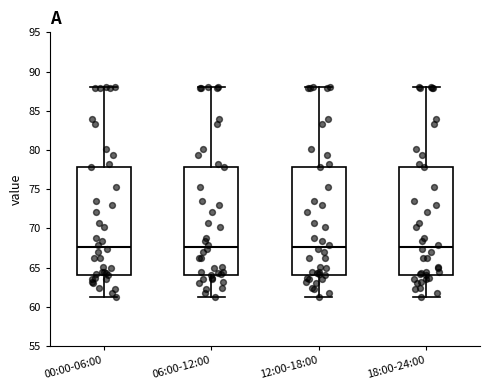

Reading left to right, read every box against the y-axis: the position of its median line, the range the box covers, and the ends of its whiskers. The values are not printed on the chart, so give them approximately, as read against the axis.

00:00-06:00: median 67.5, box 64.0 to 78.0, whiskers 61.0 to 88.0
06:00-12:00: median 67.5, box 64.0 to 78.0, whiskers 61.0 to 88.0
12:00-18:00: median 67.5, box 64.0 to 78.0, whiskers 61.0 to 88.0
18:00-24:00: median 67.5, box 64.0 to 78.0, whiskers 61.0 to 88.0